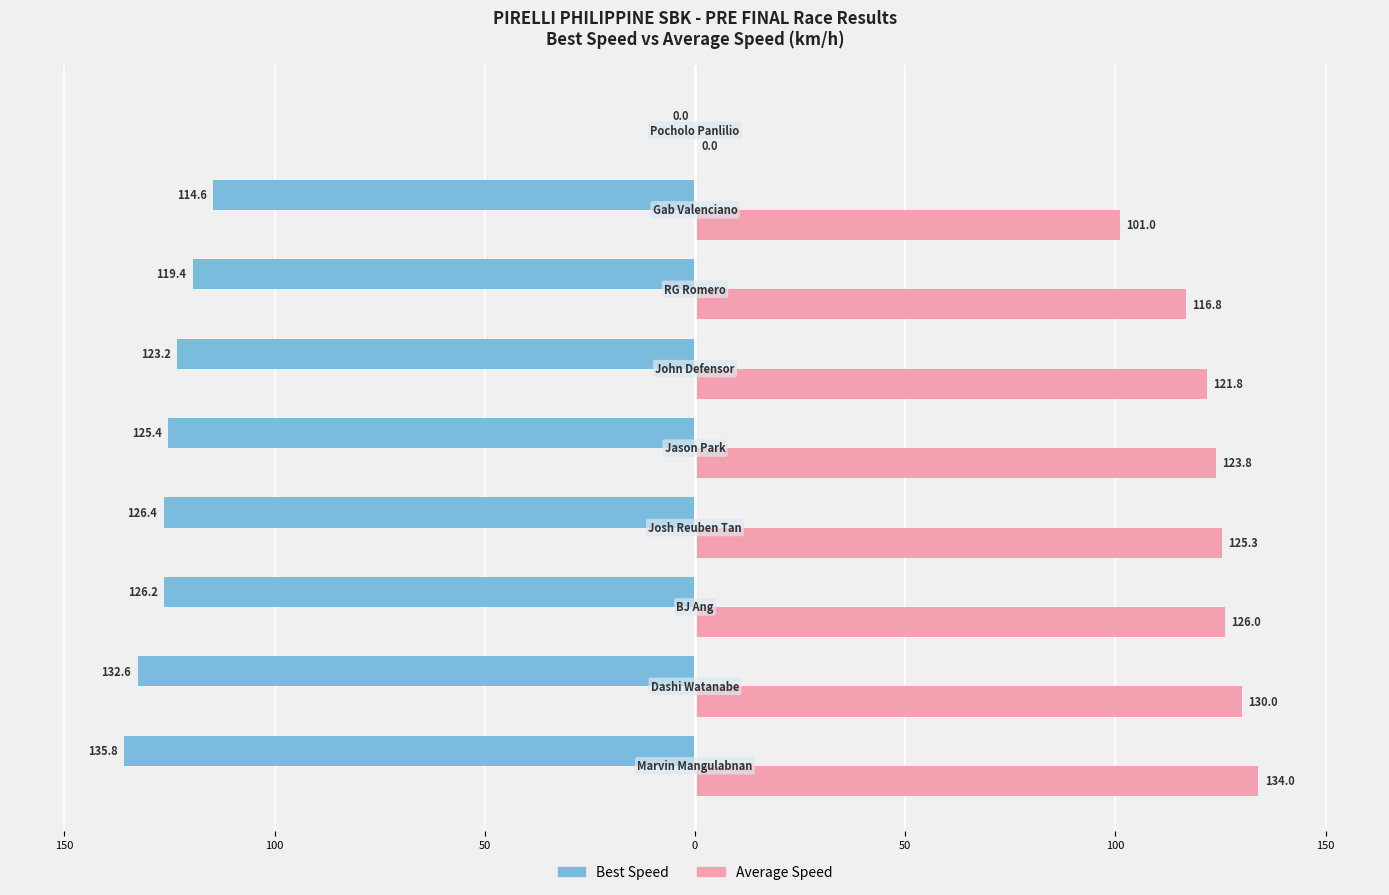

What are all the series names shown in the legend?

Best Speed, Average Speed